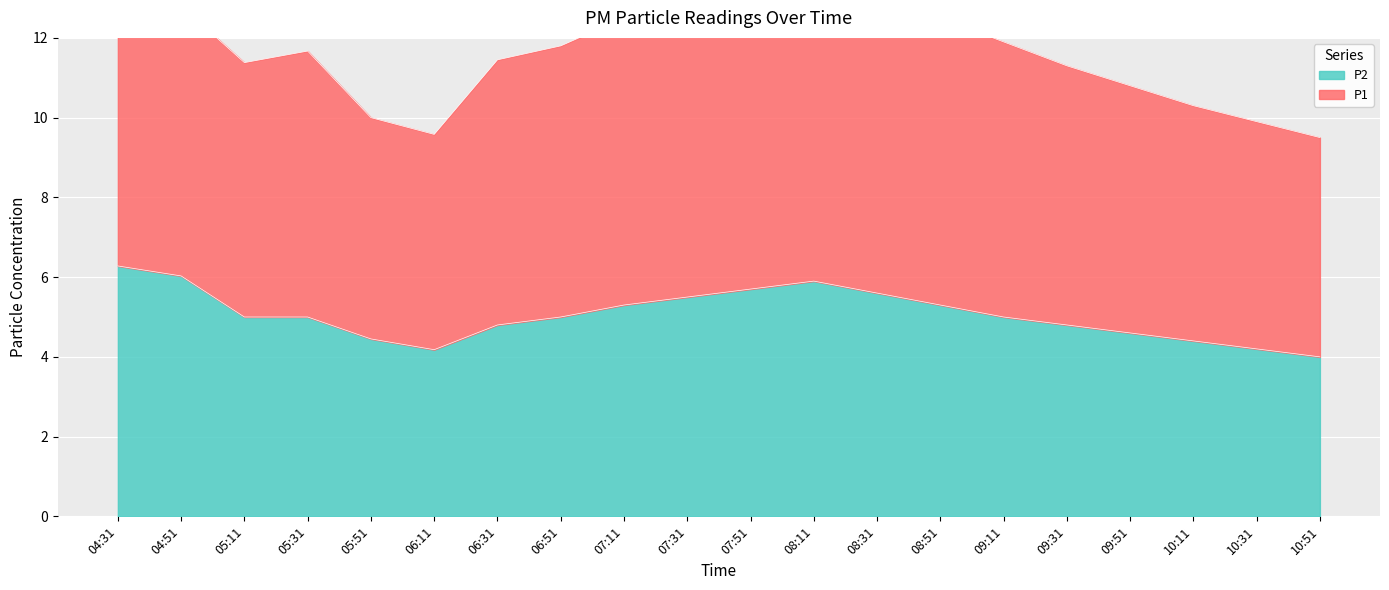

How many lines are shown in the chart?

2